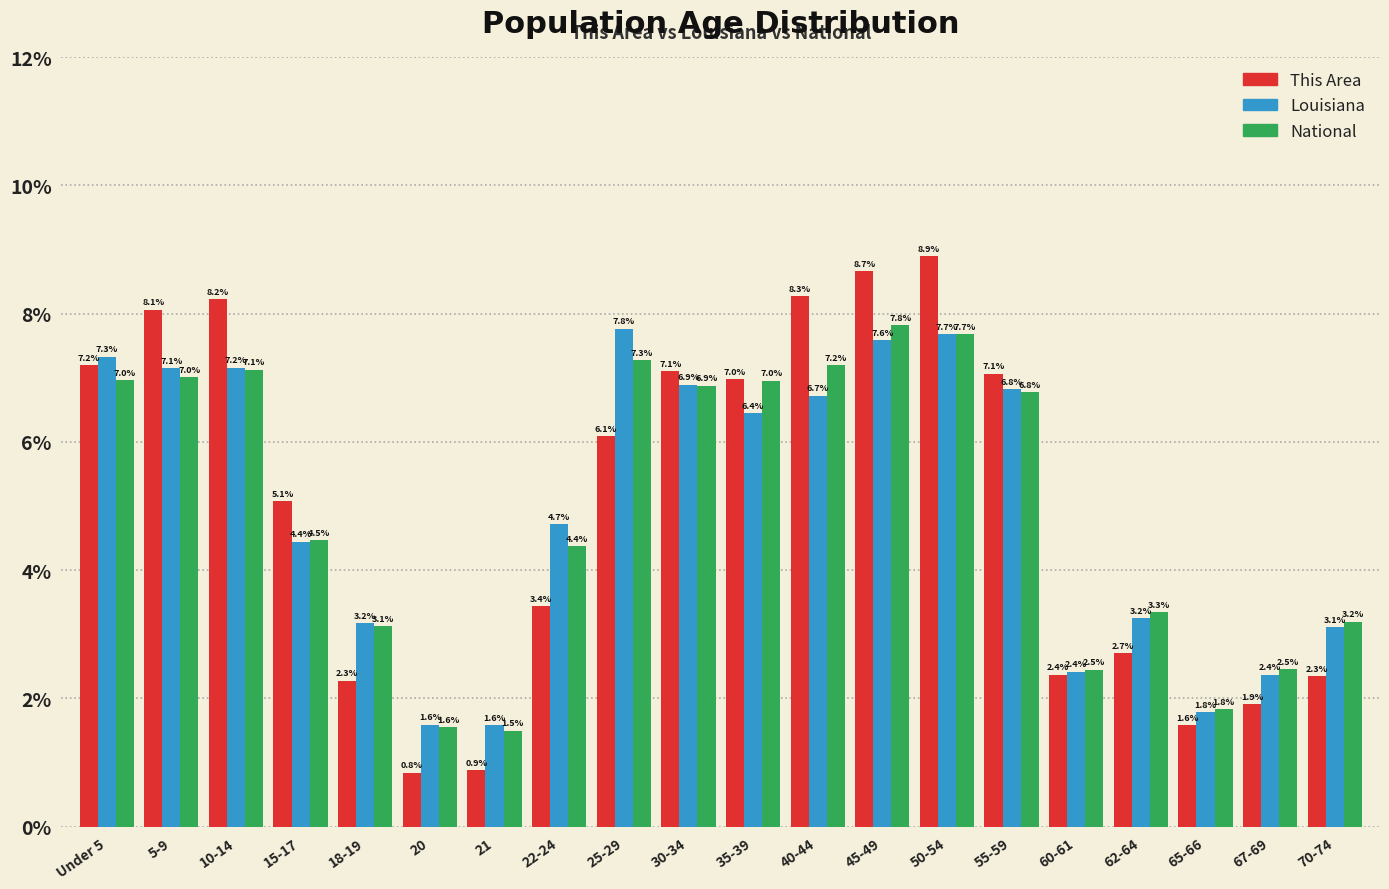

Reading left to right, what are all the values shown in this chart?

This Area: 7.2	8.1	8.2	5.1	2.3	0.8	0.9	3.4	6.1	7.1	7.0	8.3	8.7	8.9	7.1	2.4	2.7	1.6	1.9	2.3
Louisiana: 7.3	7.1	7.2	4.4	3.2	1.6	1.6	4.7	7.8	6.9	6.4	6.7	7.6	7.7	6.8	2.4	3.2	1.8	2.4	3.1
National: 7.0	7.0	7.1	4.5	3.1	1.6	1.5	4.4	7.3	6.9	7.0	7.2	7.8	7.7	6.8	2.5	3.3	1.8	2.5	3.2